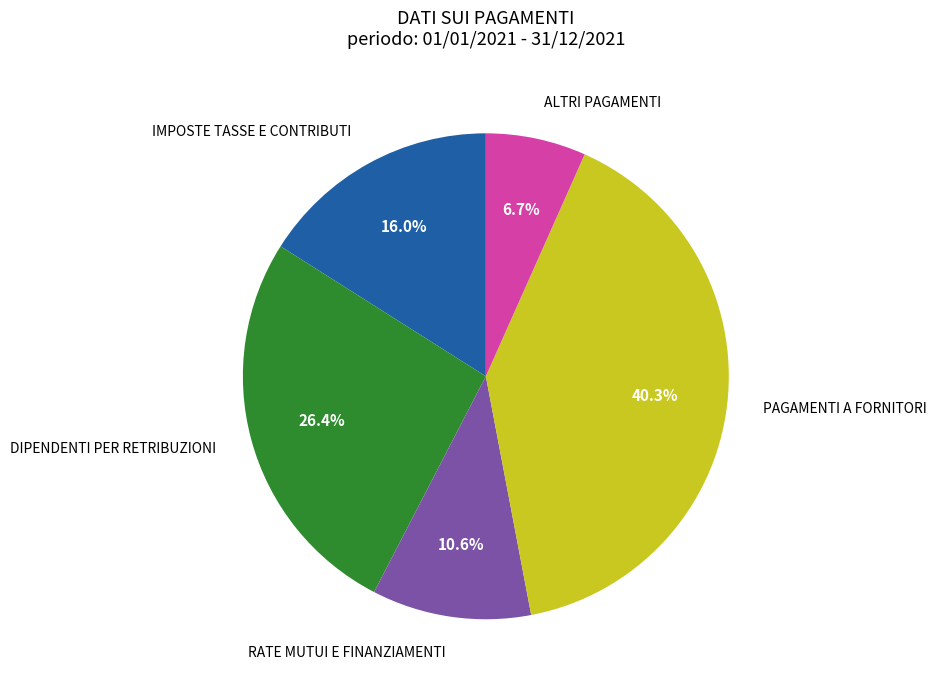

To the nearest percent, what percentage of the pie is RATE MUTUI E FINANZIAMENTI?

11%